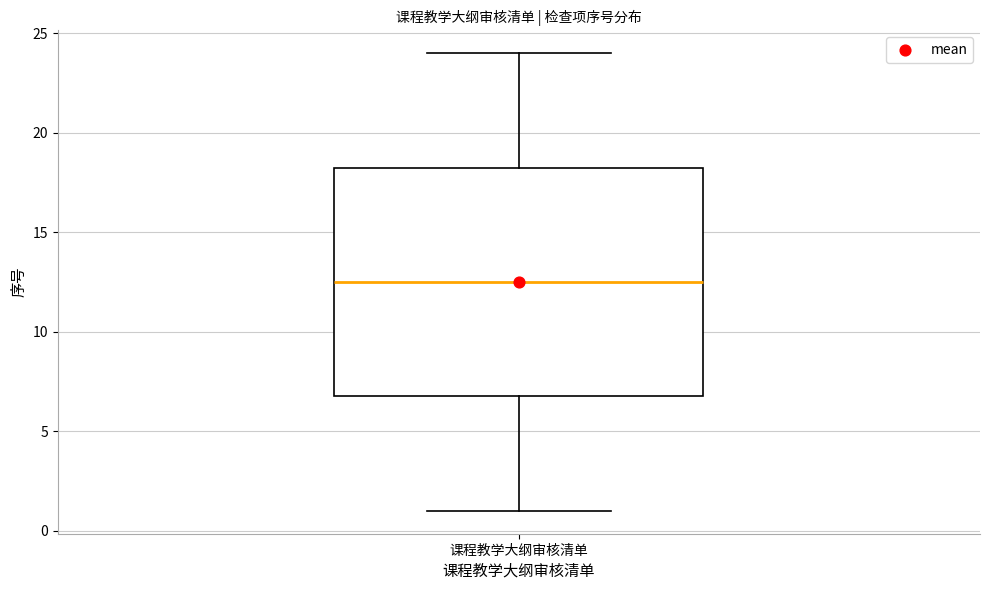

Transcribe this box plot: give where the median line is, the range the box spans, and where the two whiskers end, as read against the y-axis. The values are not printed on the chart, so give them approximately, as read against the axis.

median 12.5, box 7.0 to 18.5, whiskers 1.0 to 24.0